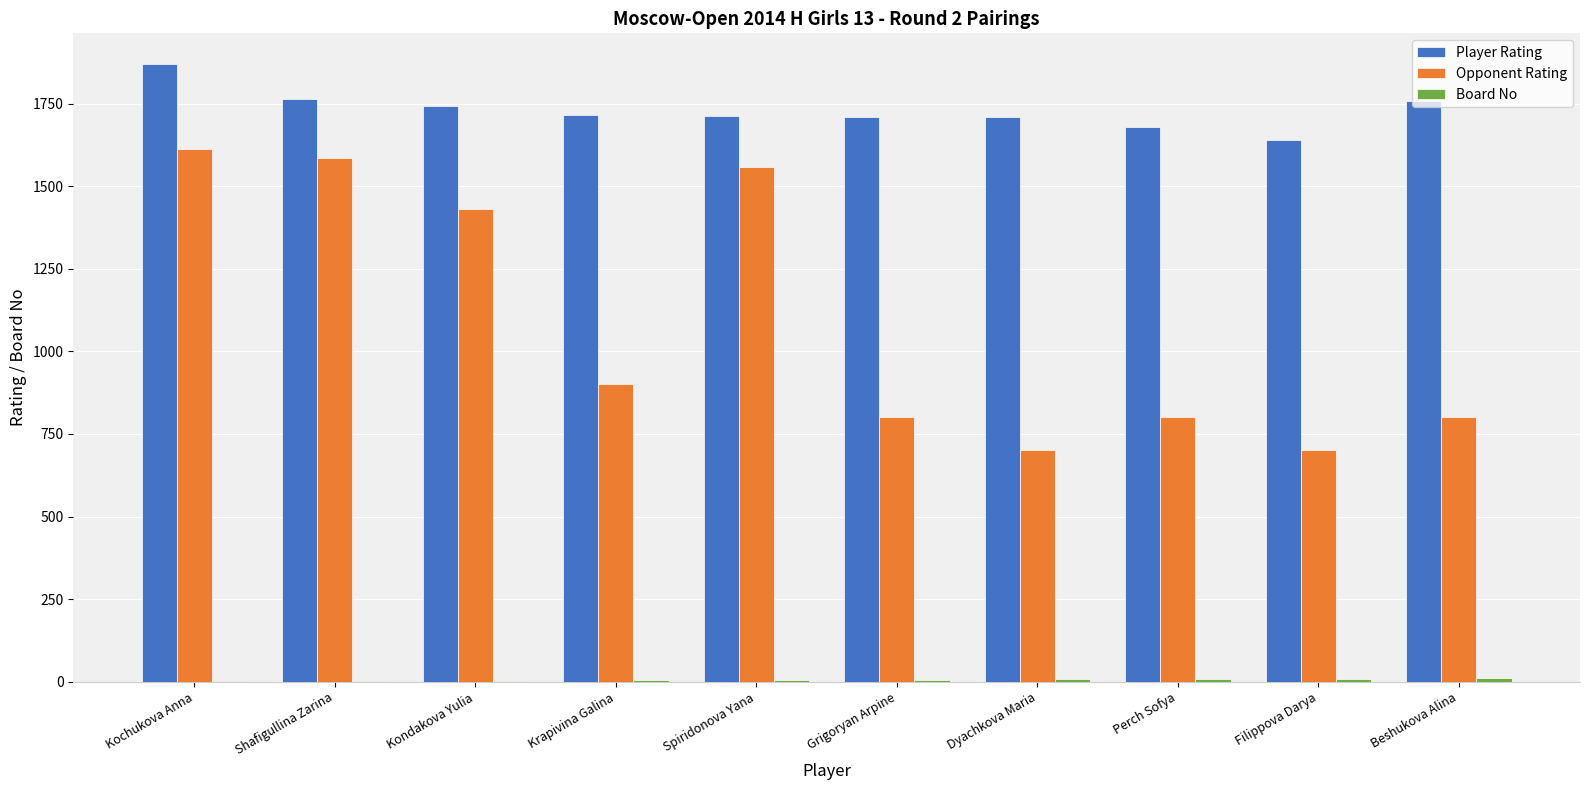

Is it true that Player Rating equals 1765 at Shafigullina Zarina?

True